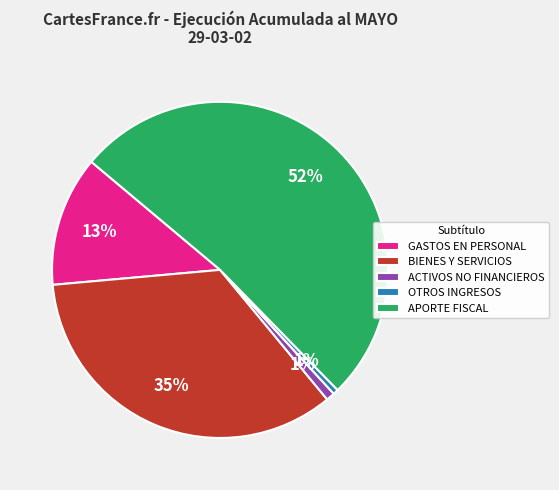

Which slice is the largest?

APORTE FISCAL